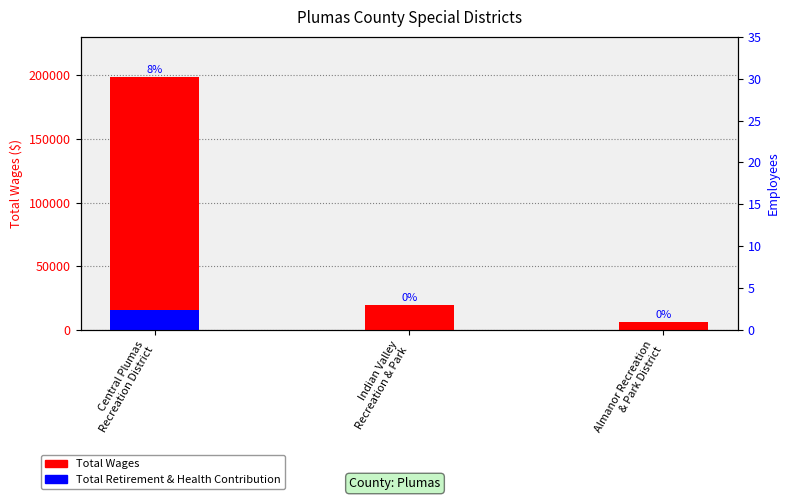

At Almanor Recreation
& Park District, list the series in order from largest to smallest.

Total Wages, Total Retirement & Health Contribution